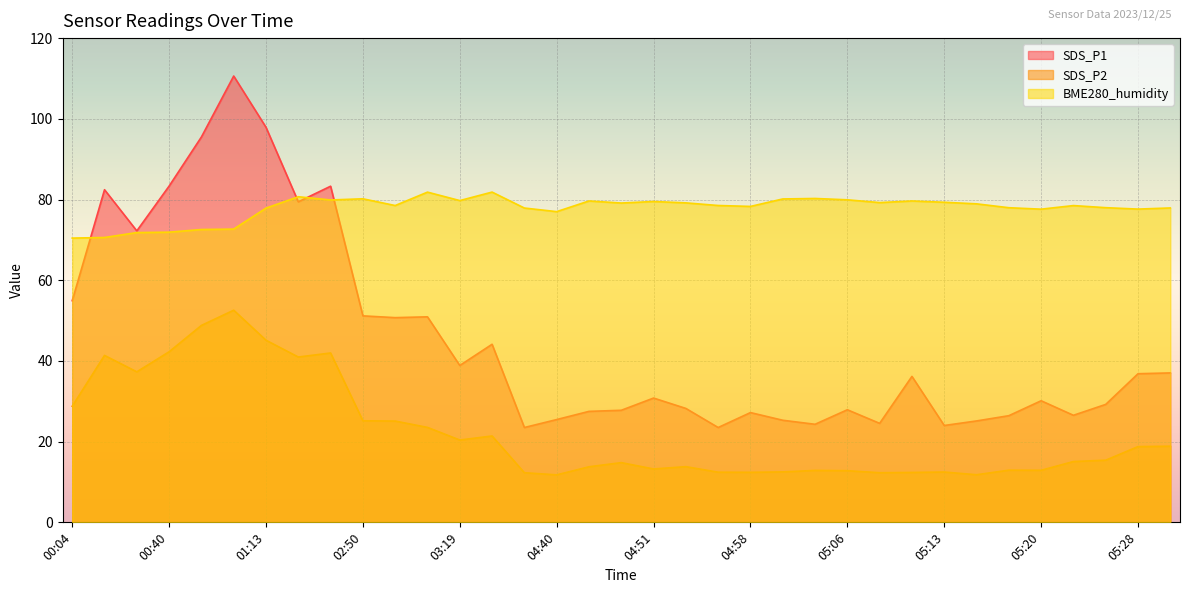

What is the value of the SDS_P2 point at the 13th from the left?

20.4